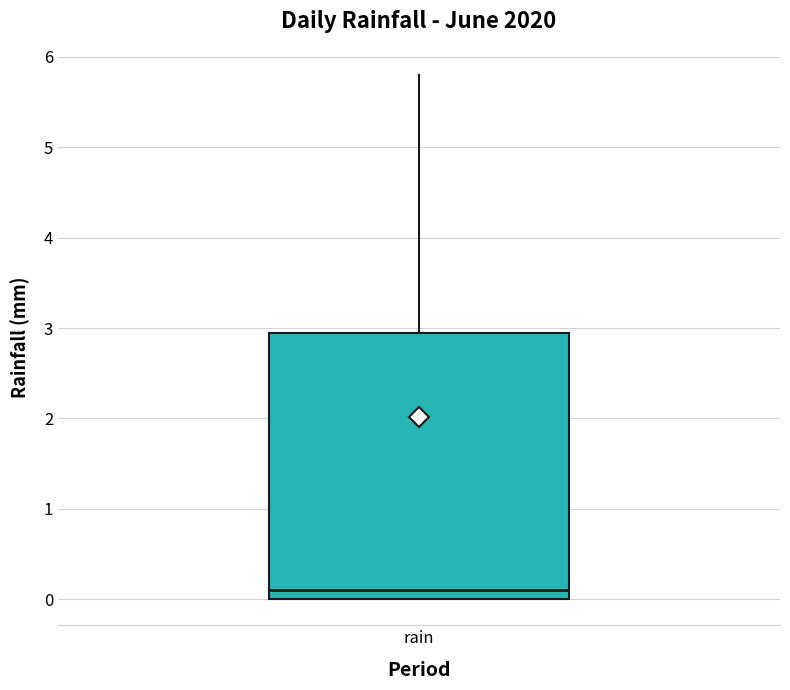

Transcribe this box plot: give where the median line is, the range the box spans, and where the two whiskers end, as read against the y-axis. The values are not printed on the chart, so give them approximately, as read against the axis.

median 0.1, box 0.0 to 3.0, whiskers 0.0 to 5.8